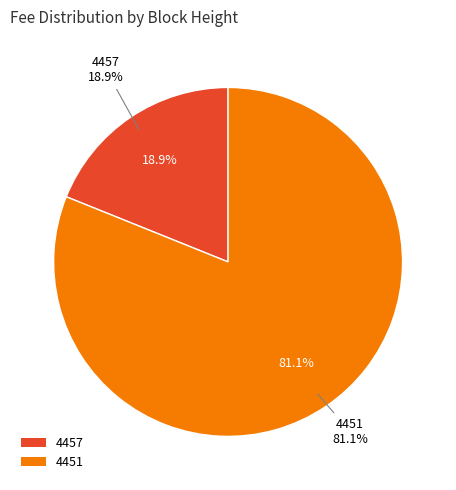

Is it true that 4457 is 9% of the pie?

False